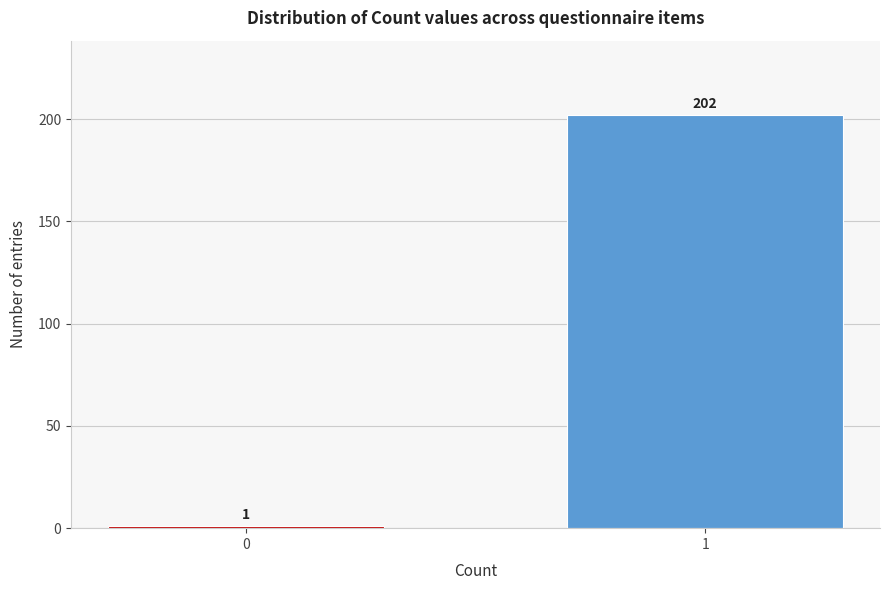

Reading left to right, extract all data points from this chart.

0=1	1=202